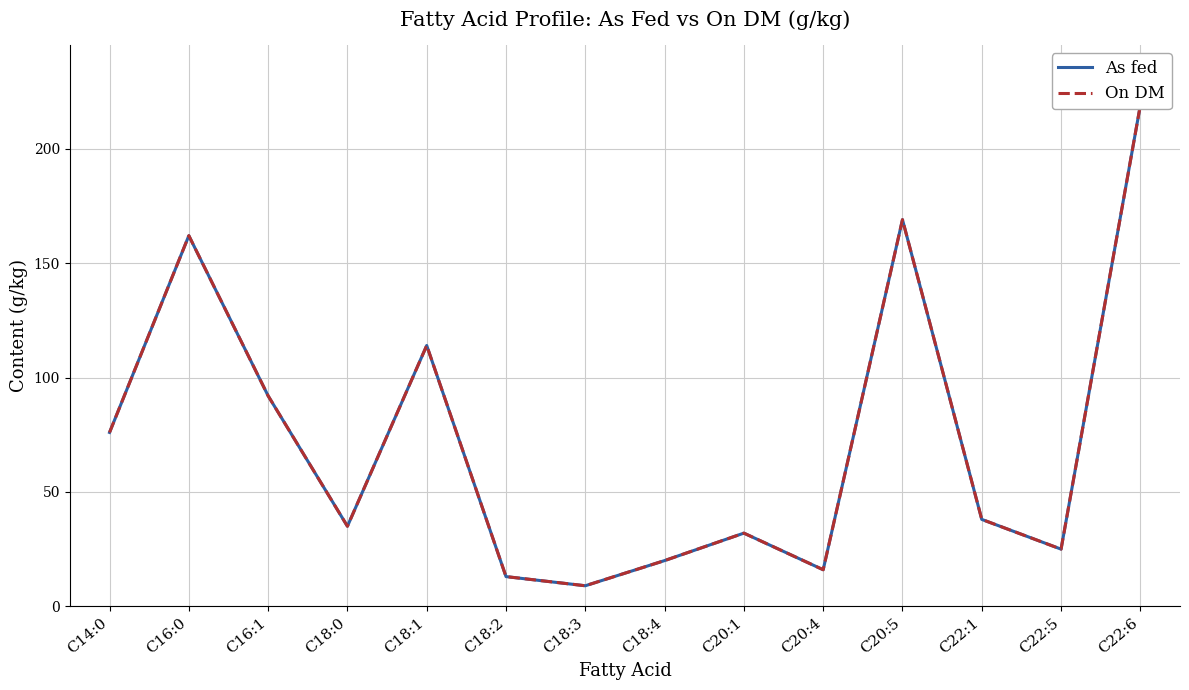

True or false: On DM and As fed intersect in this chart.

False